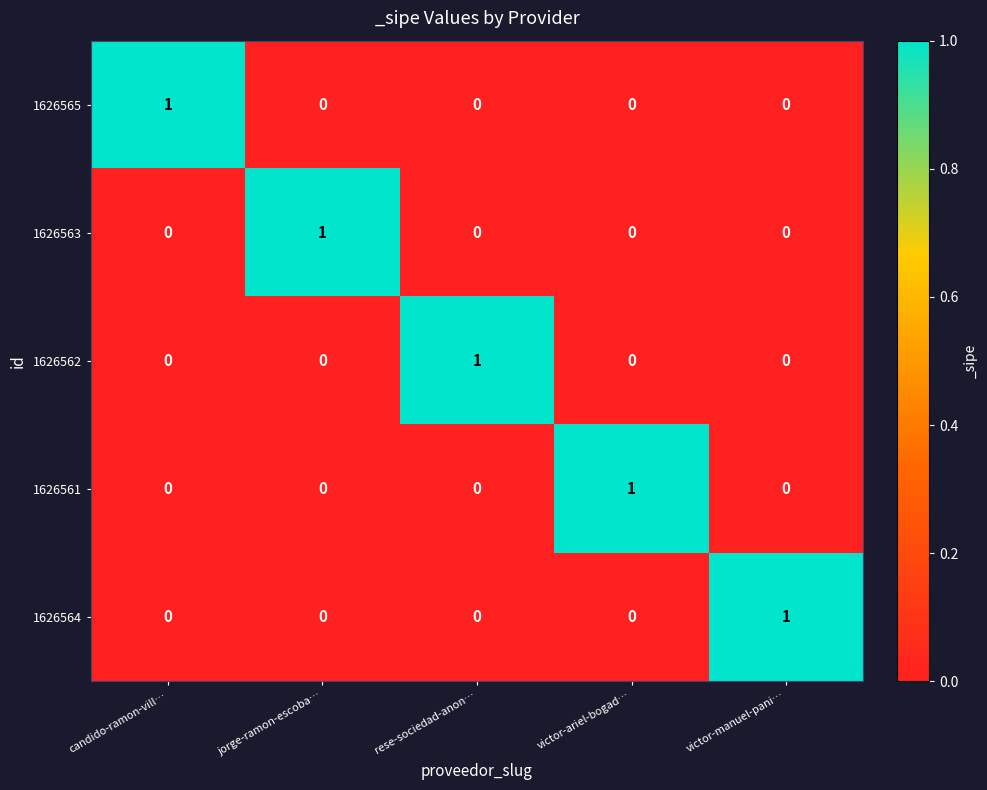

At how many categories does at least one series exceed 0?

5